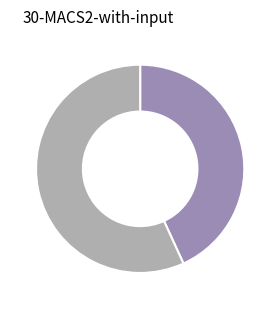

Is there a majority slice in this chart?

Yes